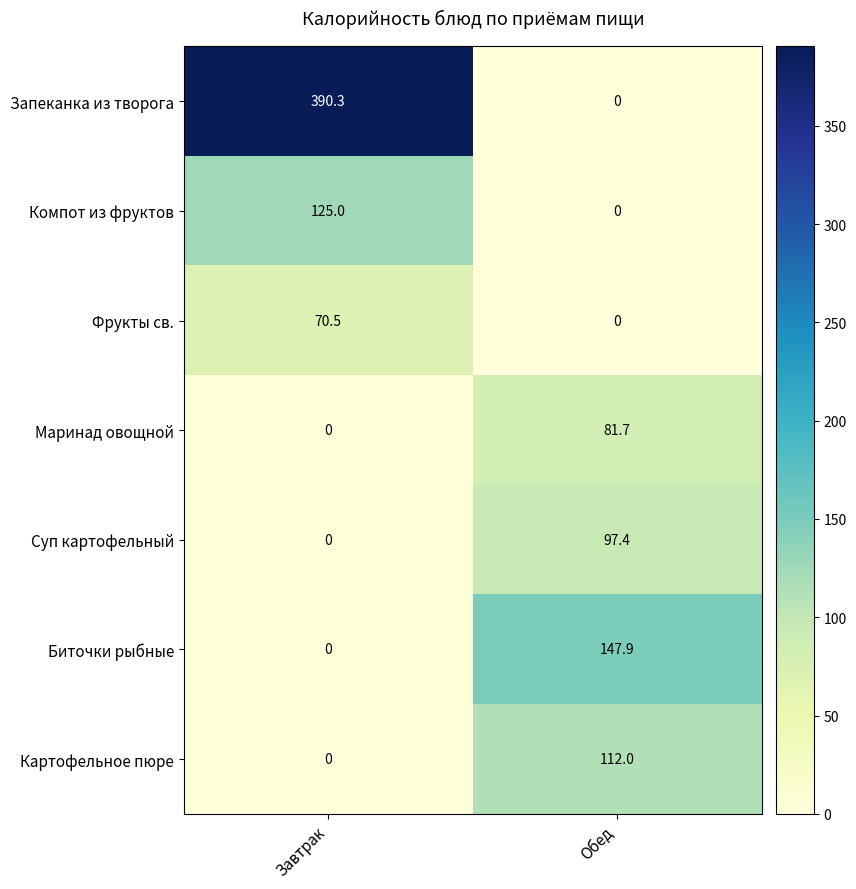

What is the difference between the maximum and minimum values in the Суп картофельный series?

97.4